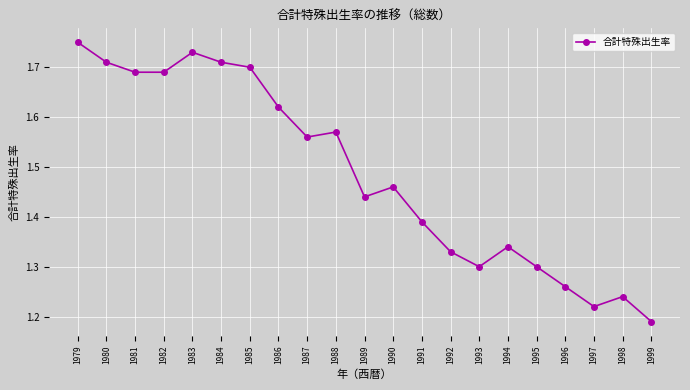

Which category has the highest value across all series?

1979